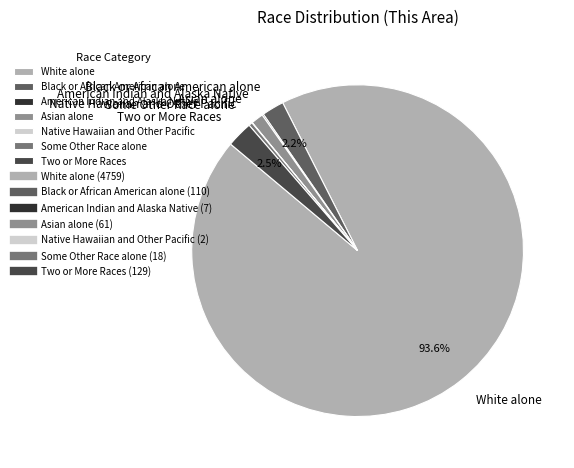

Which has a higher value, Two or More Races or White alone?

White alone